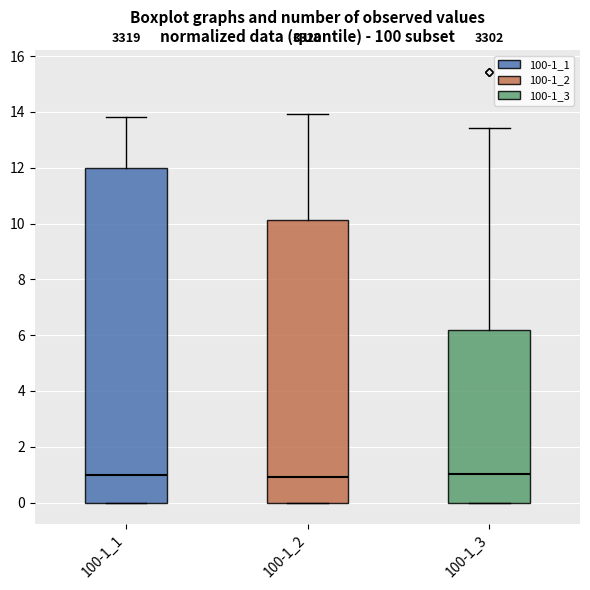

Reading left to right, read every box against the y-axis: the position of its median line, the range the box covers, and the ends of its whiskers. The values are not printed on the chart, so give them approximately, as read against the axis.

100-1_1: median 1.0, box 0.0 to 12.0, whiskers 0.0 to 13.8
100-1_2: median 1.0, box 0.0 to 10.2, whiskers 0.0 to 14.0
100-1_3: median 1.0, box 0.0 to 6.2, whiskers 0.0 to 13.4